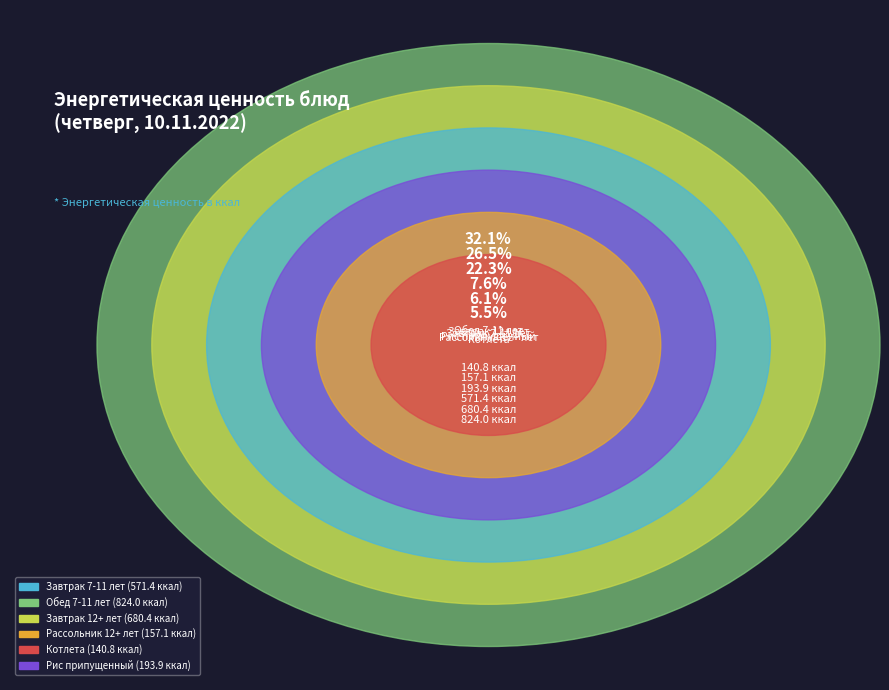

What portion of the pie excludes Завтрак 12+ лет?

73.5%